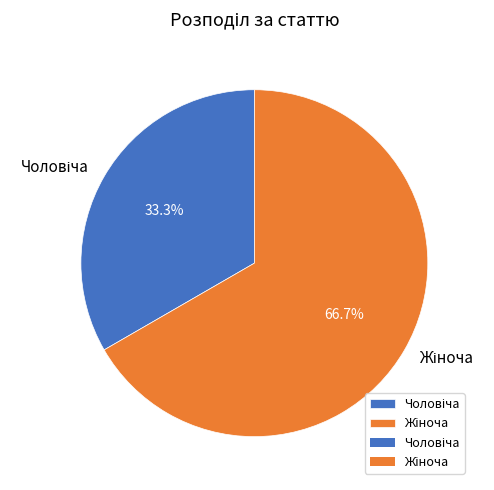

Is there a majority slice in this chart?

Yes